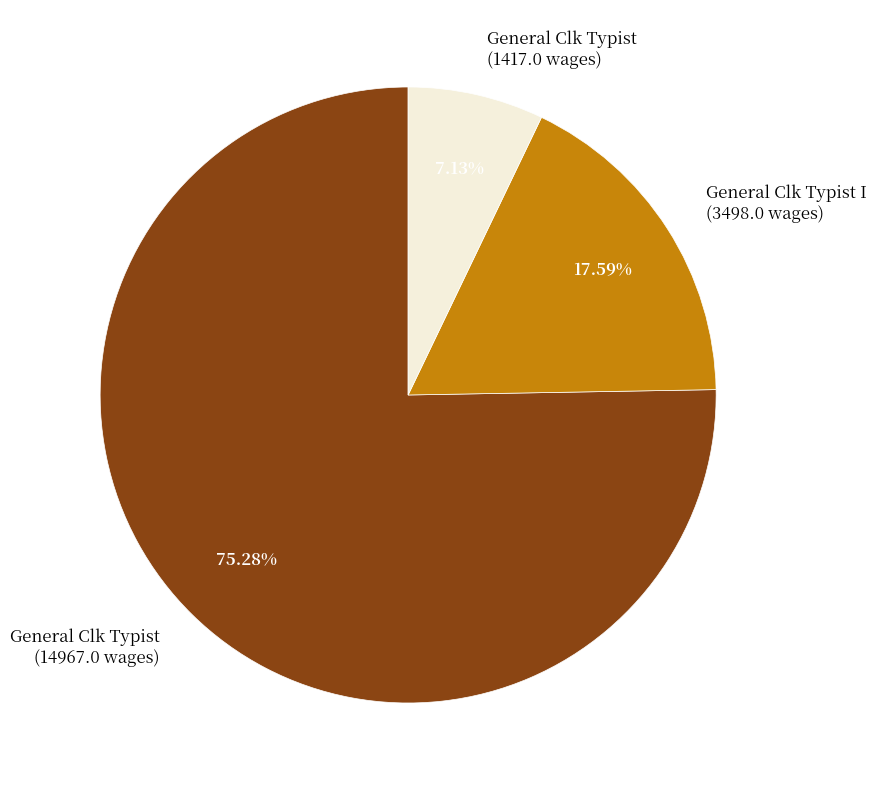

Count the number of slices in the pie.

3